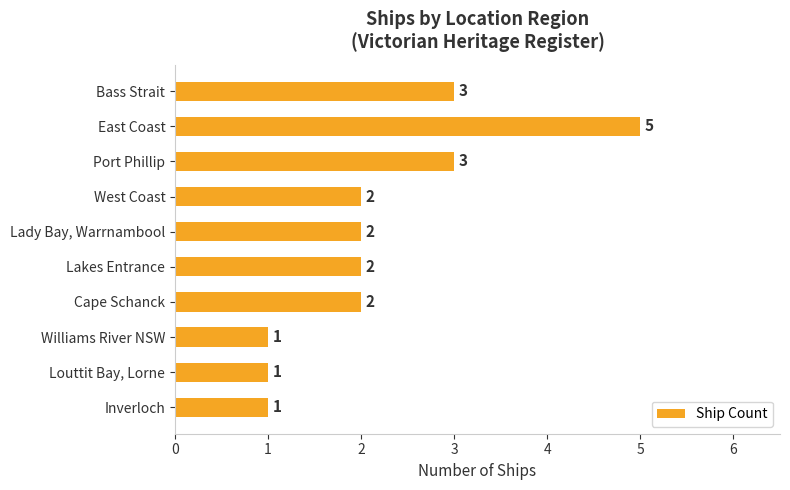

Count the values in the range 1 to 3.

9